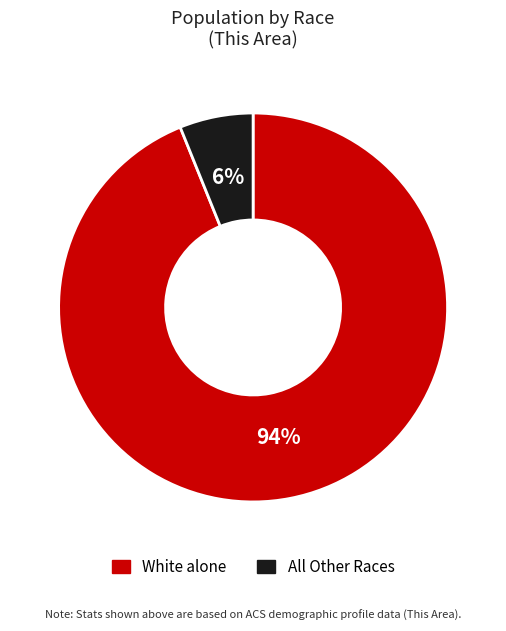

What percentage is the All Other Races slice, to the nearest percent?

6%